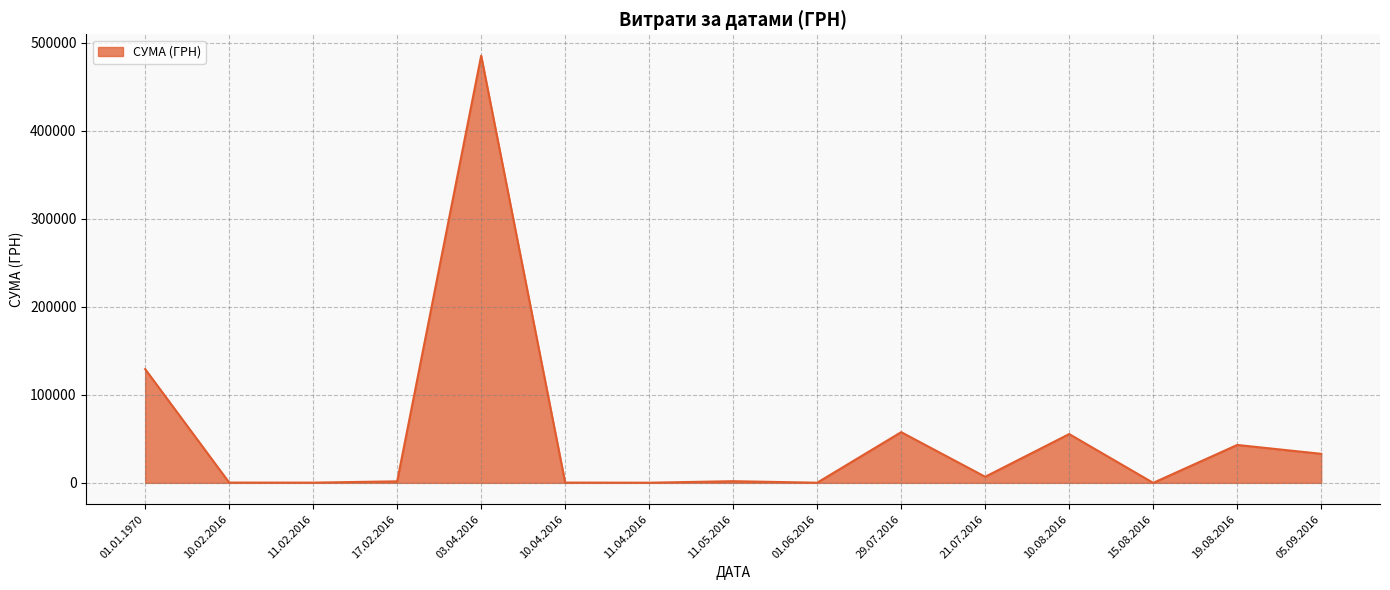

Is it true that the value at 01.01.1970 is 219912.4?

False